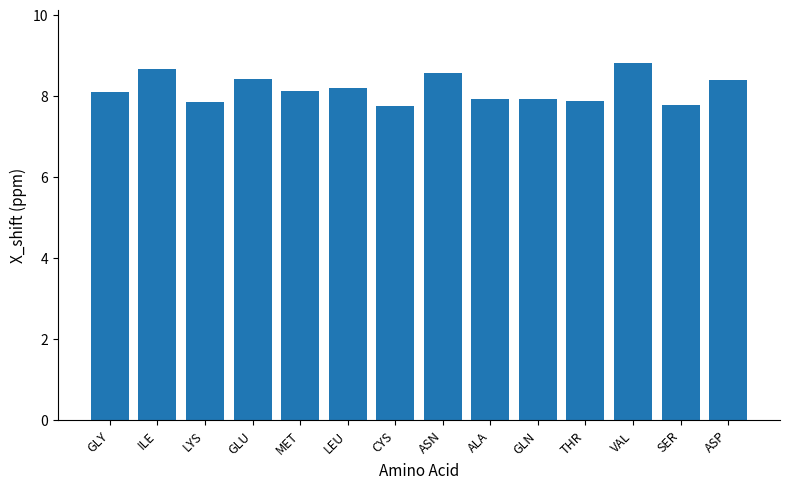

Is it true that the value at SER is 7.8?

True